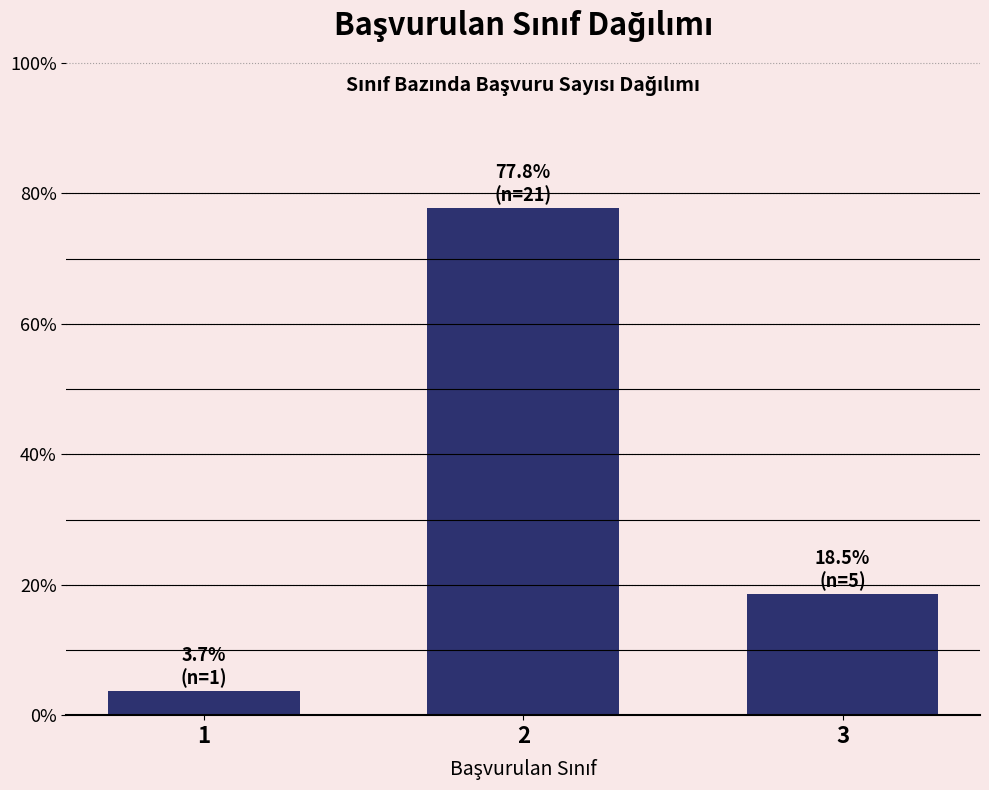

Reading right to left, list all the values displayed in this chart.

18.5	77.8	3.7